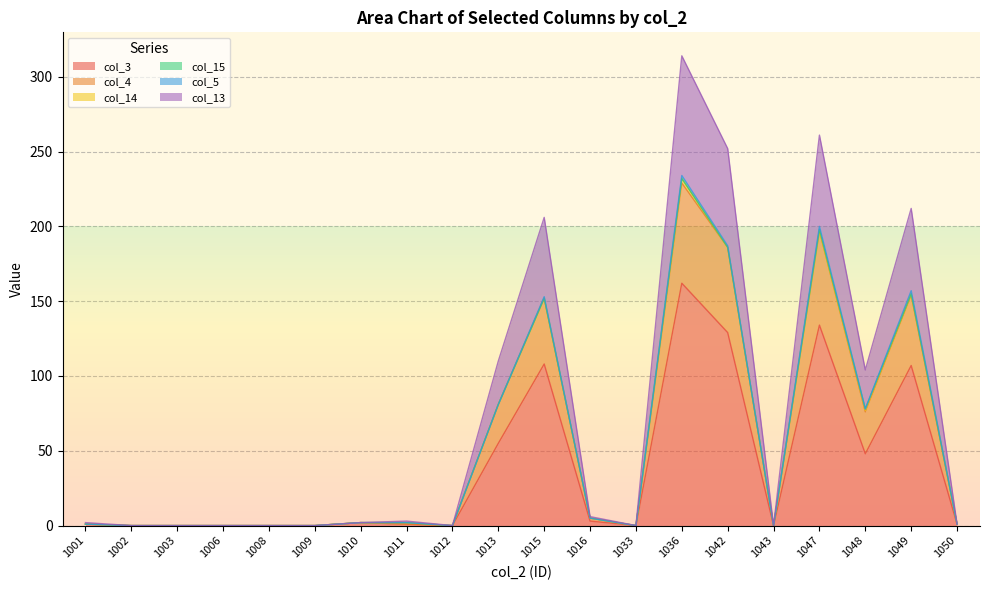

At which category is the sum across all series the highest?

1036